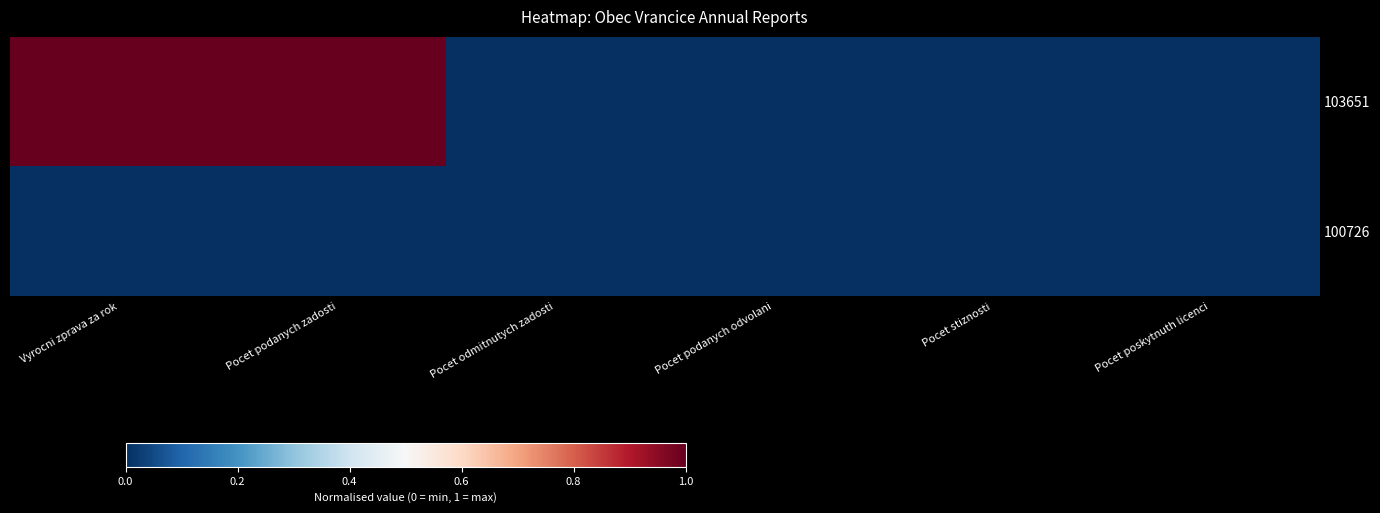

Reading right to left, what are all the values shown in this chart?

103651: Pocet poskytnuth licenci=0	Pocet stiznosti=0	Pocet podanych odvolani=0	Pocet odmitnutych zadosti=0	Pocet podanych zadosti=1	Vyrocni zprava za rok=1
100726: Pocet poskytnuth licenci=0	Pocet stiznosti=0	Pocet podanych odvolani=0	Pocet odmitnutych zadosti=0	Pocet podanych zadosti=0	Vyrocni zprava za rok=0